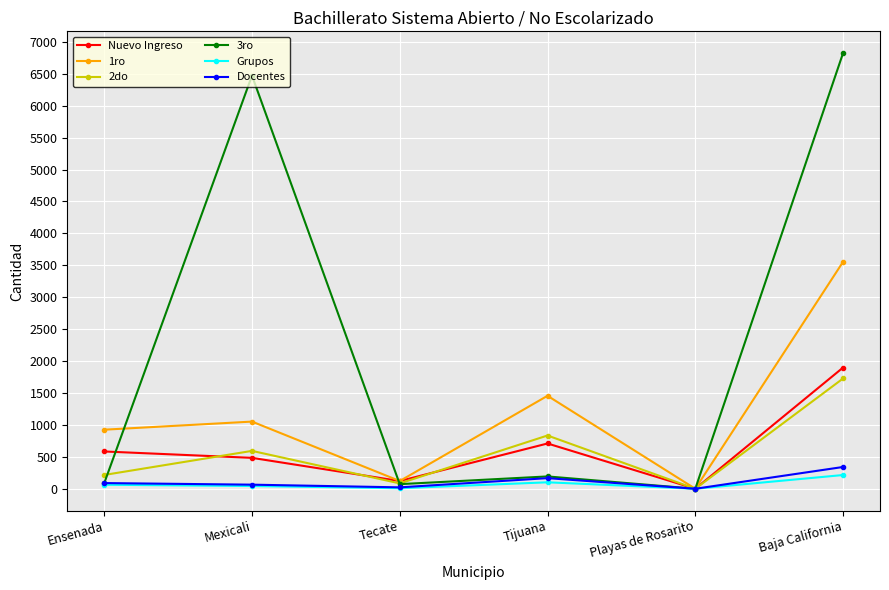

What is the label of the 2nd point from the right?

Playas de Rosarito